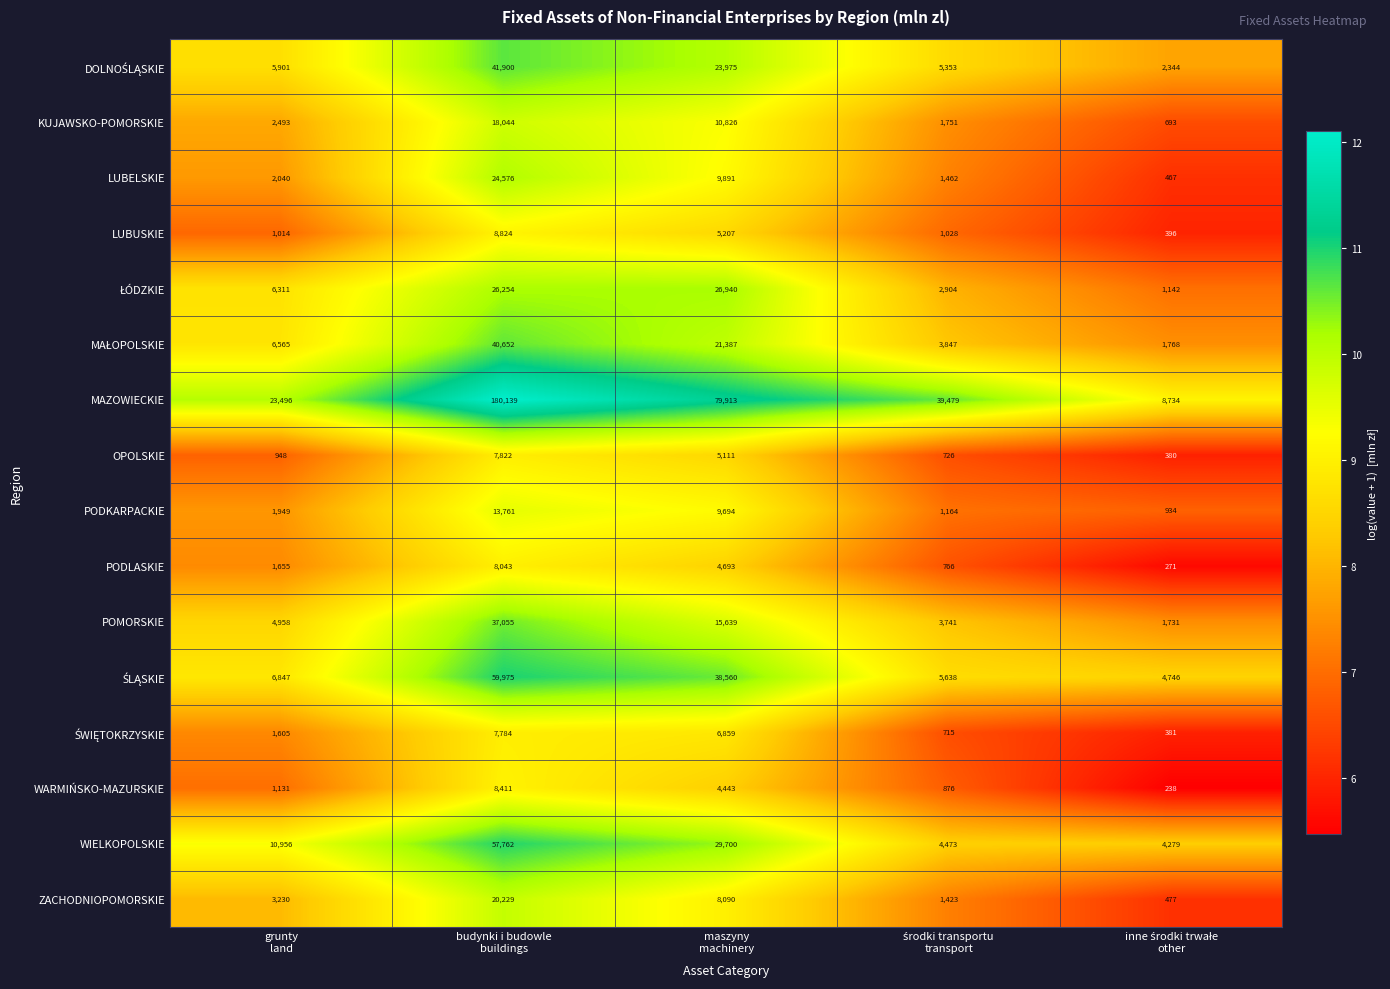

What is the highest value of the POMORSKIE series?

37055